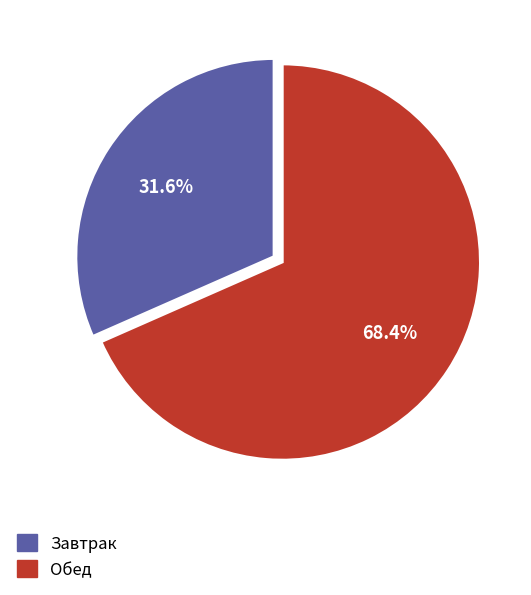

Does any single category account for the majority?

Yes